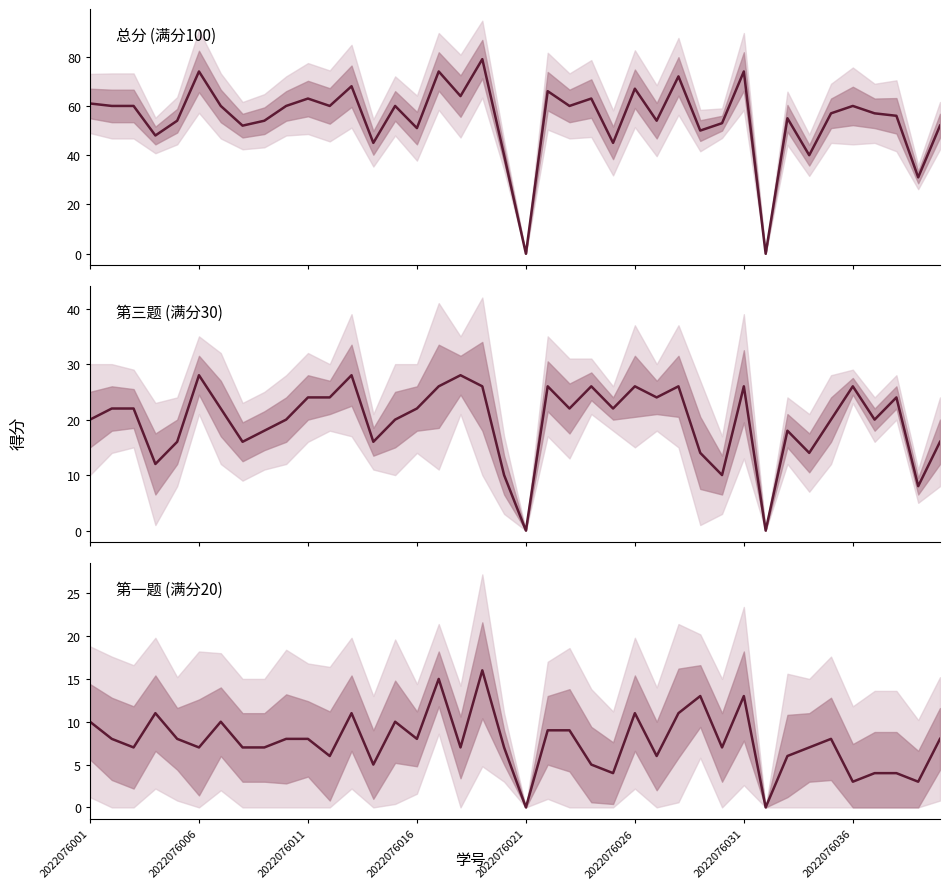

How many data points does each series have?

40